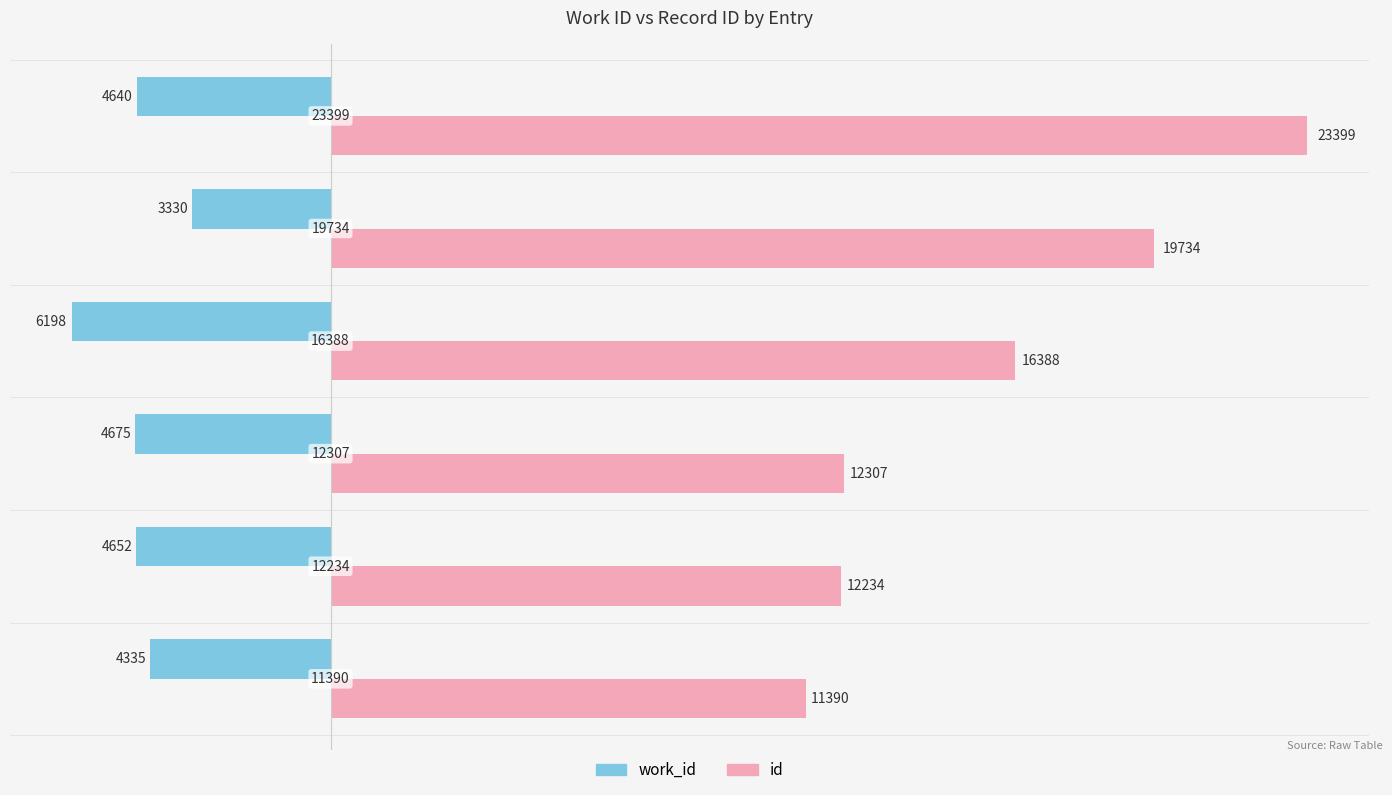

What are all the series names shown in the legend?

work_id, id